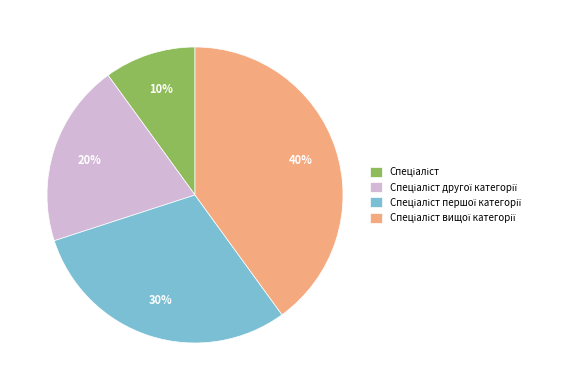

To the nearest percent, what is the average slice percentage?

25%